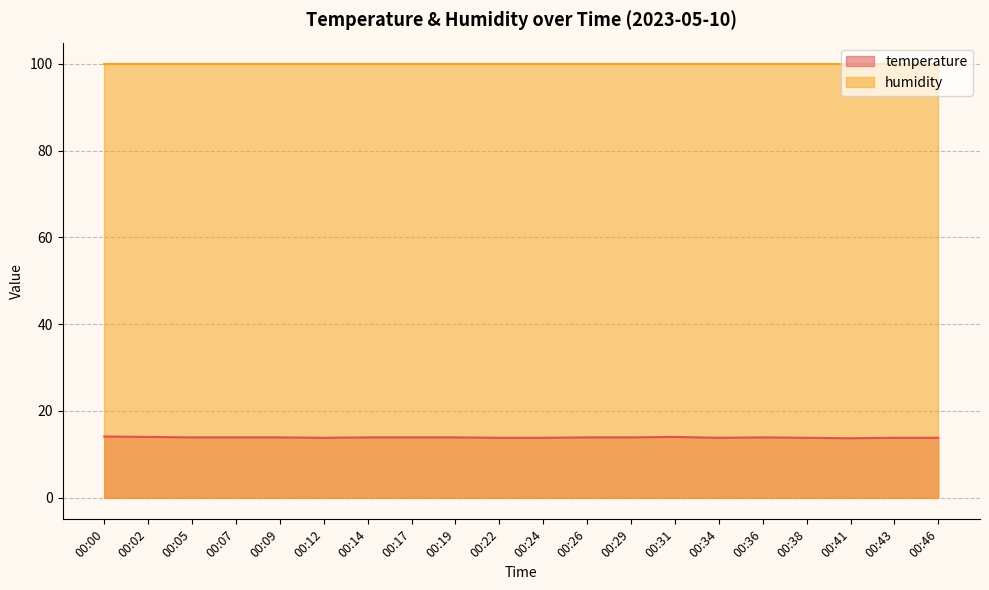

What is the greatest value displayed?

99.9